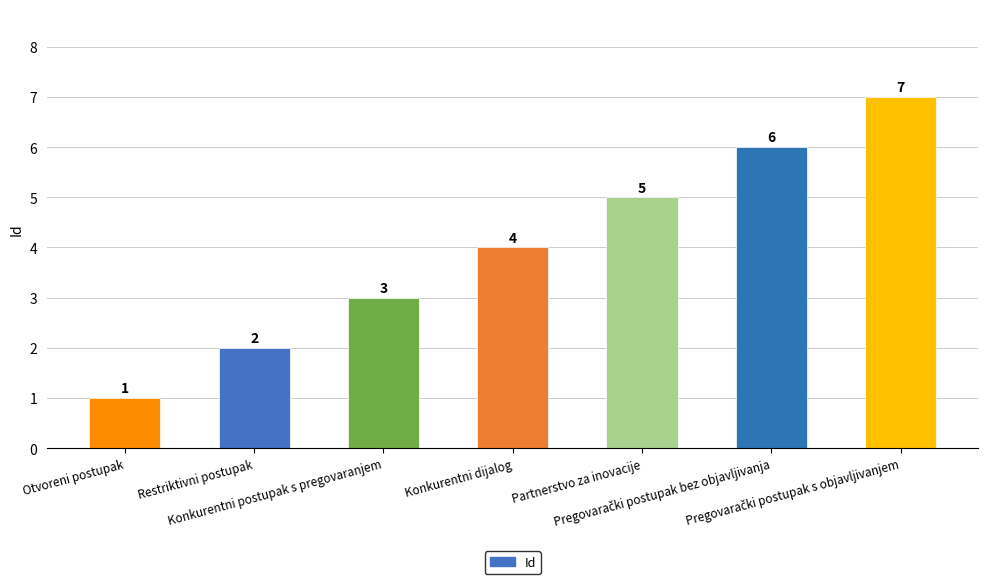

Where is the data nearest to the value 4?

Konkurentni dijalog